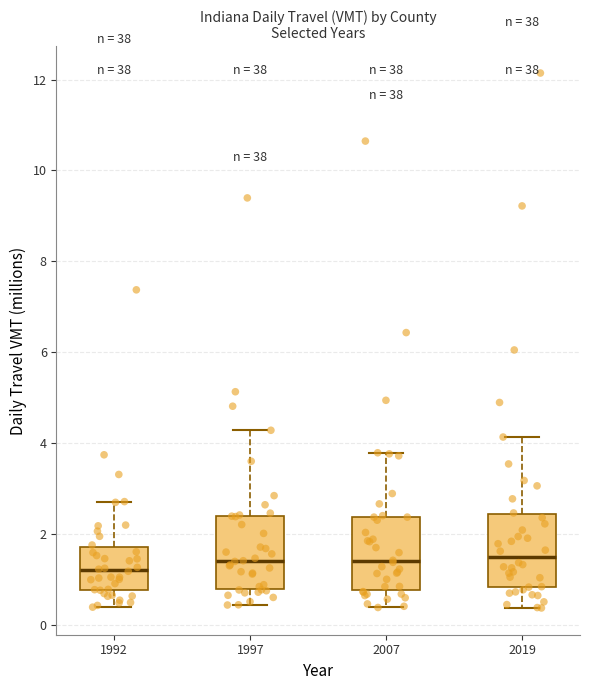

Reading left to right, read every box against the y-axis: the position of its median line, the range the box covers, and the ends of its whiskers. The values are not printed on the chart, so give them approximately, as read against the axis.

1992: median 1.2, box 0.8 to 1.8, whiskers 0.4 to 2.8
1997: median 1.4, box 0.8 to 2.4, whiskers 0.4 to 4.2
2007: median 1.4, box 0.8 to 2.4, whiskers 0.4 to 3.8
2019: median 1.4, box 0.8 to 2.4, whiskers 0.4 to 4.2